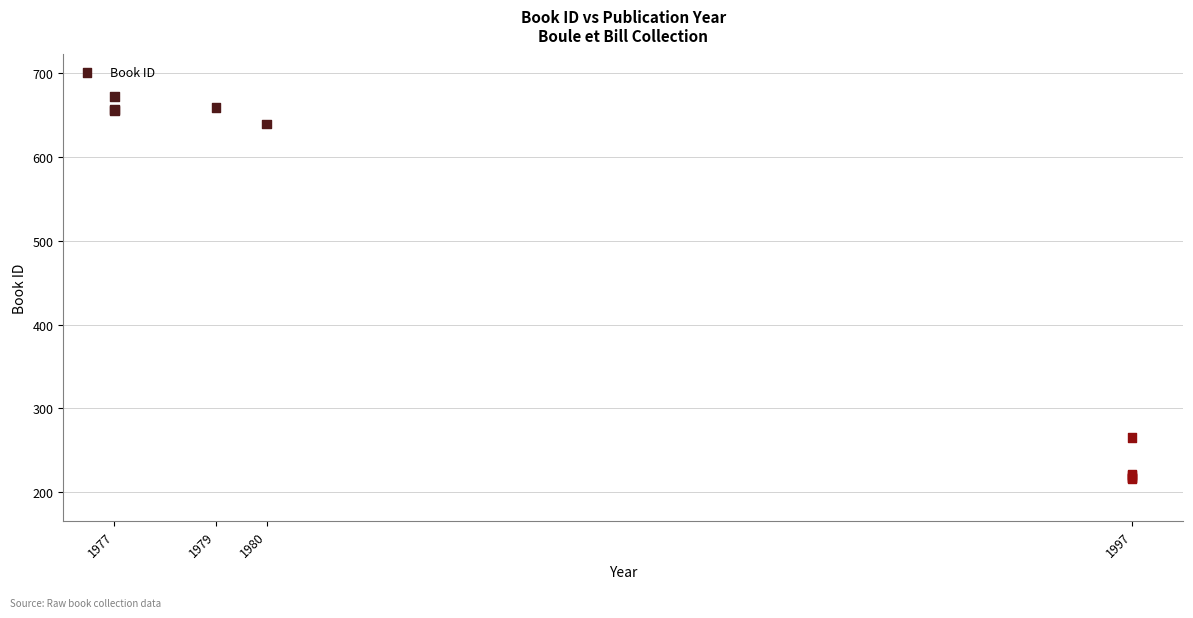

What Y value in the scatter plot is closest to 444?

265